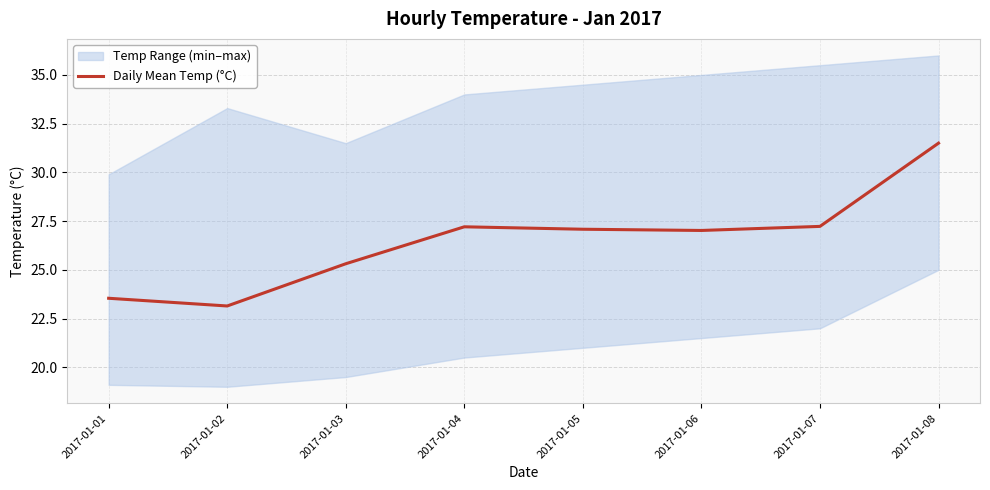

List the labels in order of value, smallest first.

2017-01-02, 2017-01-01, 2017-01-03, 2017-01-06, 2017-01-05, 2017-01-04, 2017-01-07, 2017-01-08